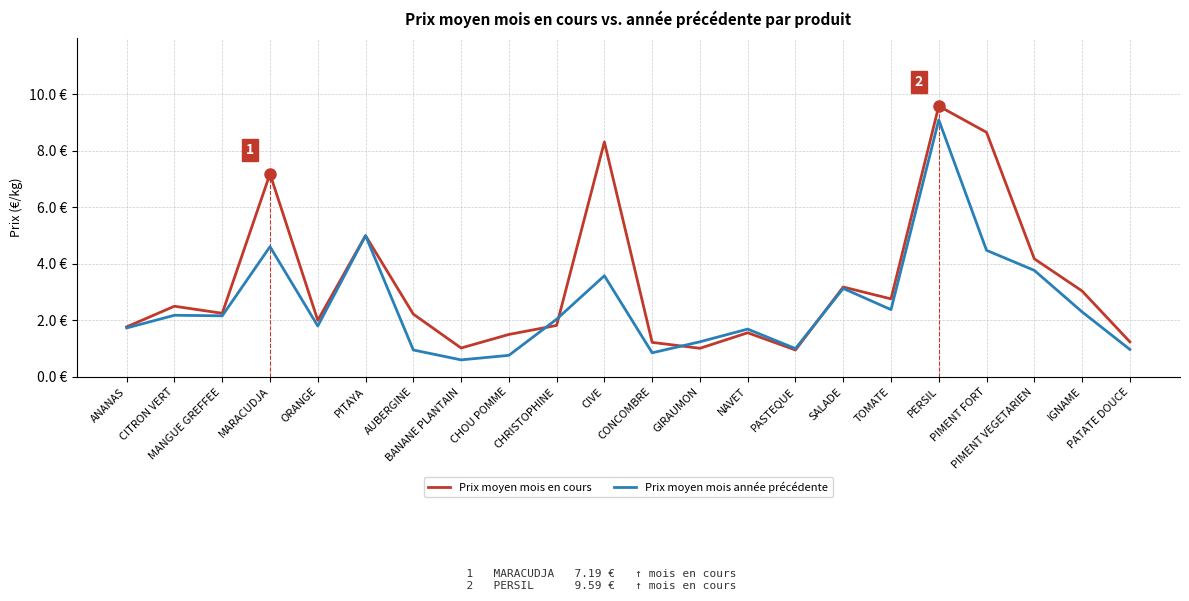

Does the chart have visible grid lines?

Yes